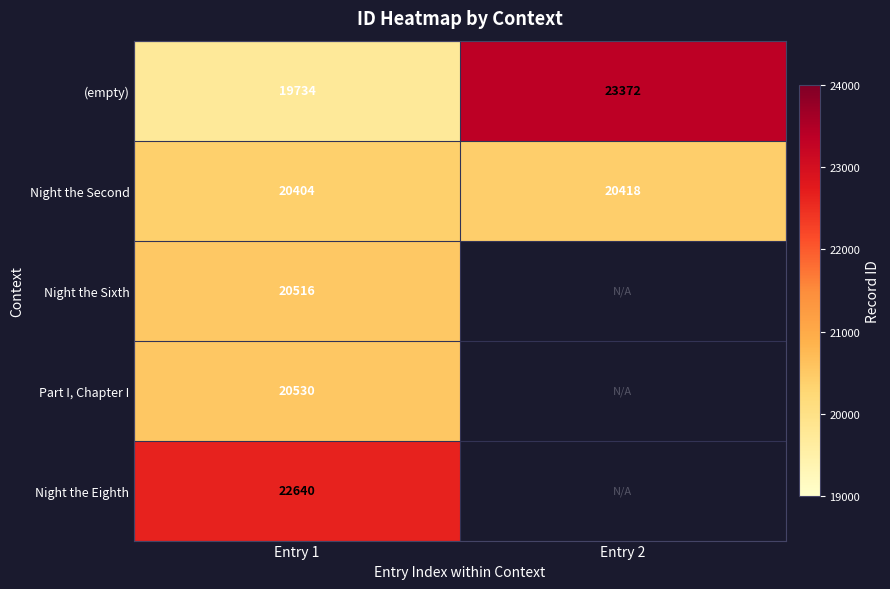

What is the maximum value shown in the chart?

23372